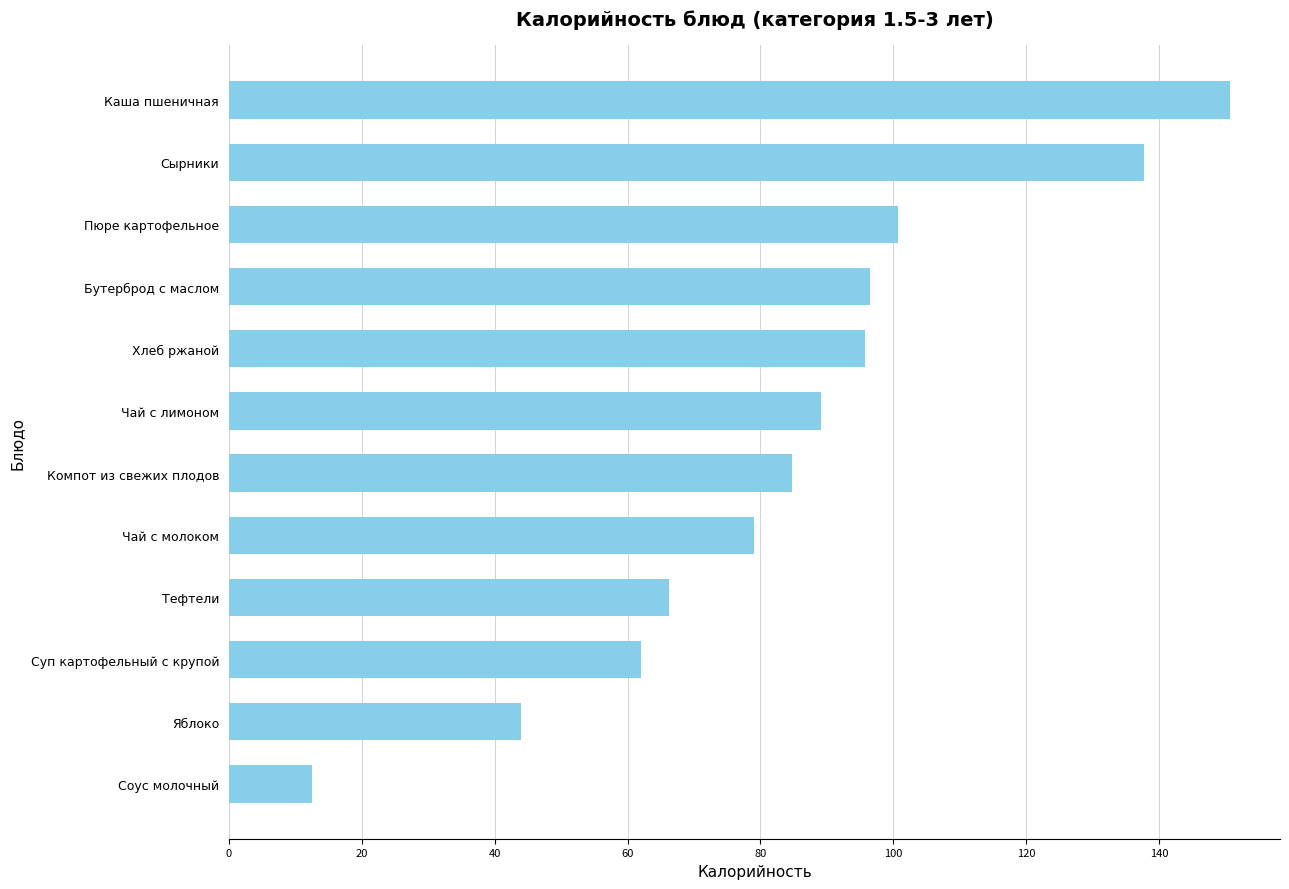

What is the average value?

84.9